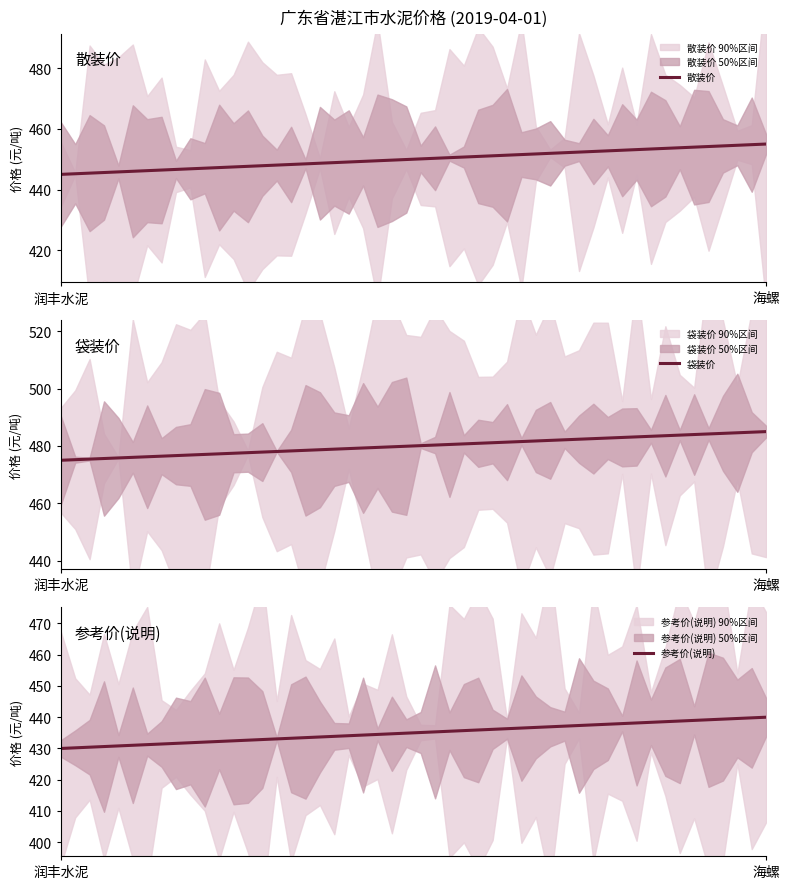

The value of 袋装价 at 海螺 is 485. True or false?

True